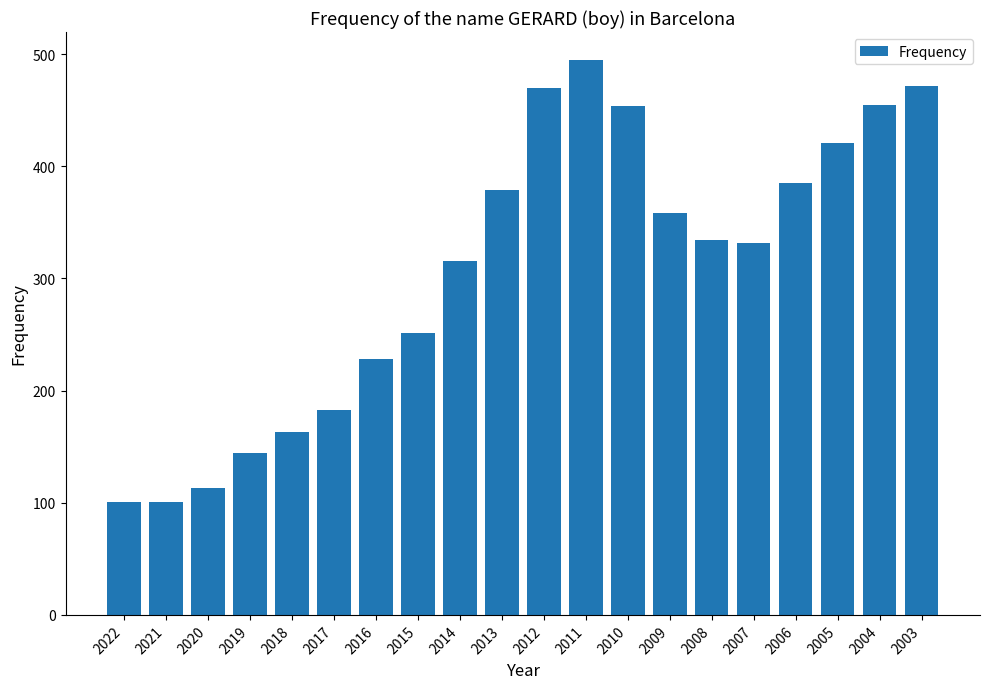

Which has a higher value, 2009 or 2012?

2012